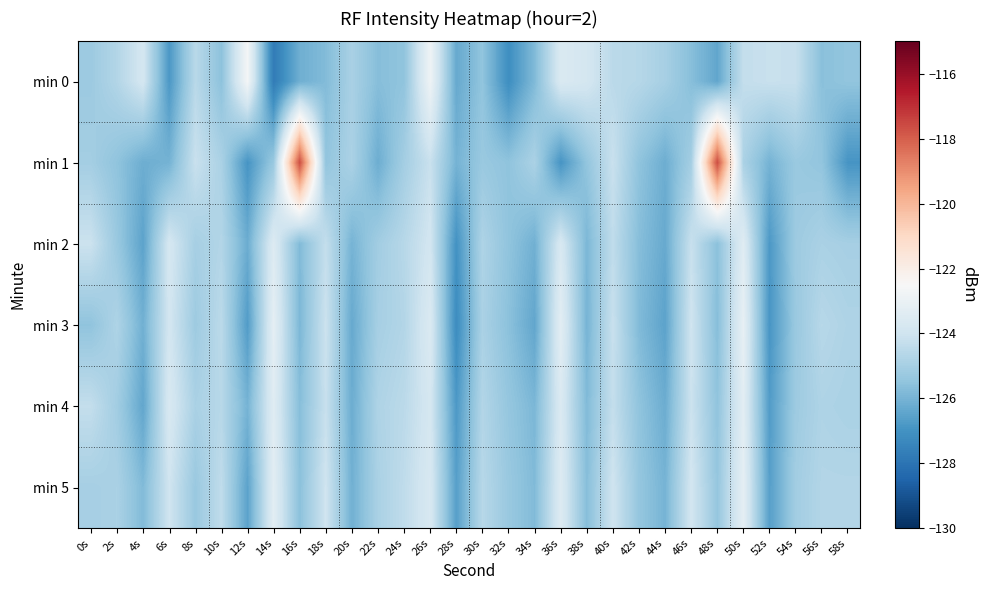

Which series changed the most between 16s and 30s?

min 1